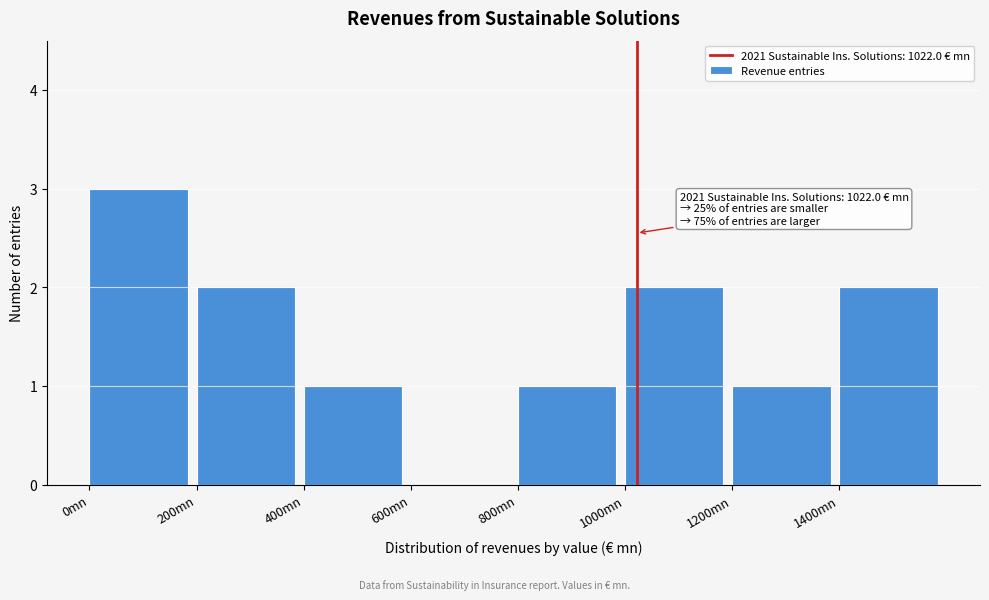

Over which range of the x-axis is the bar tallest?

0 to 200